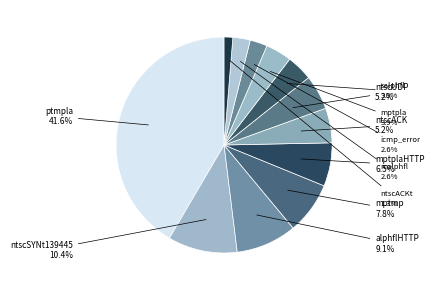

Between mptmp and ptmpla, which is larger?

ptmpla